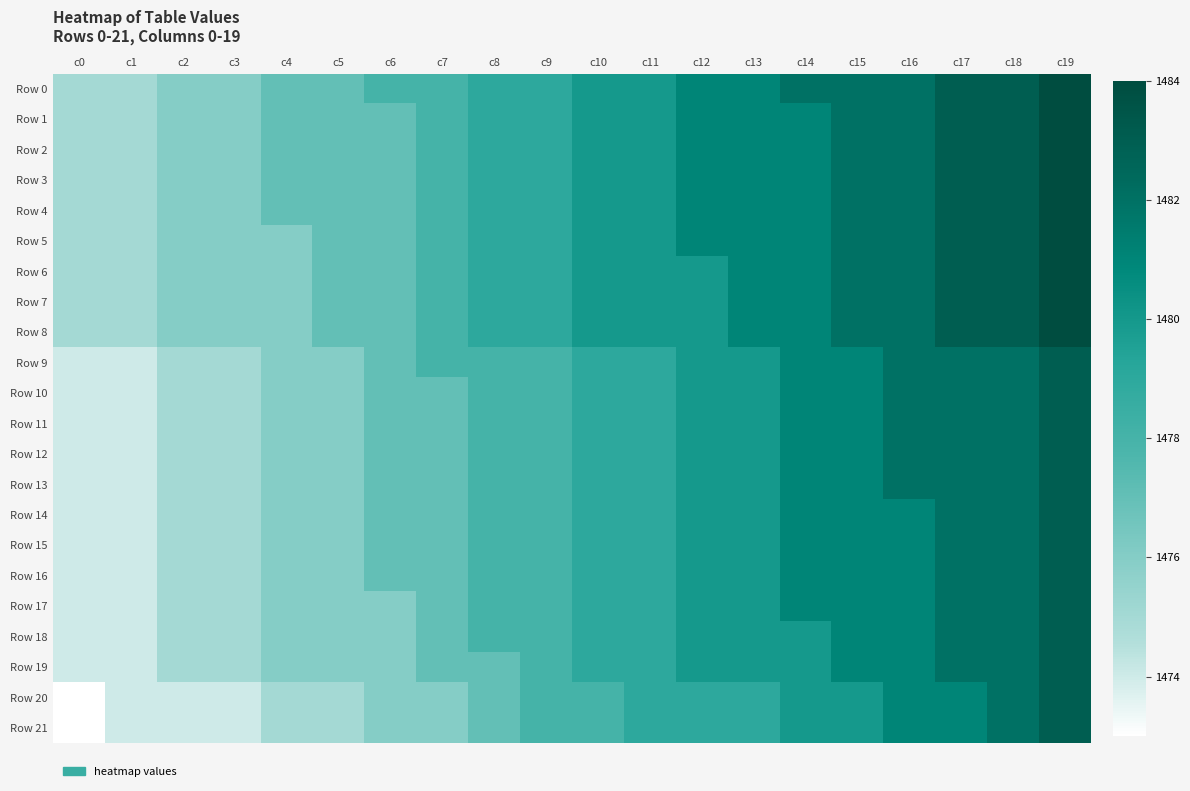

What is the spread (max minus min) of values at c6?

2